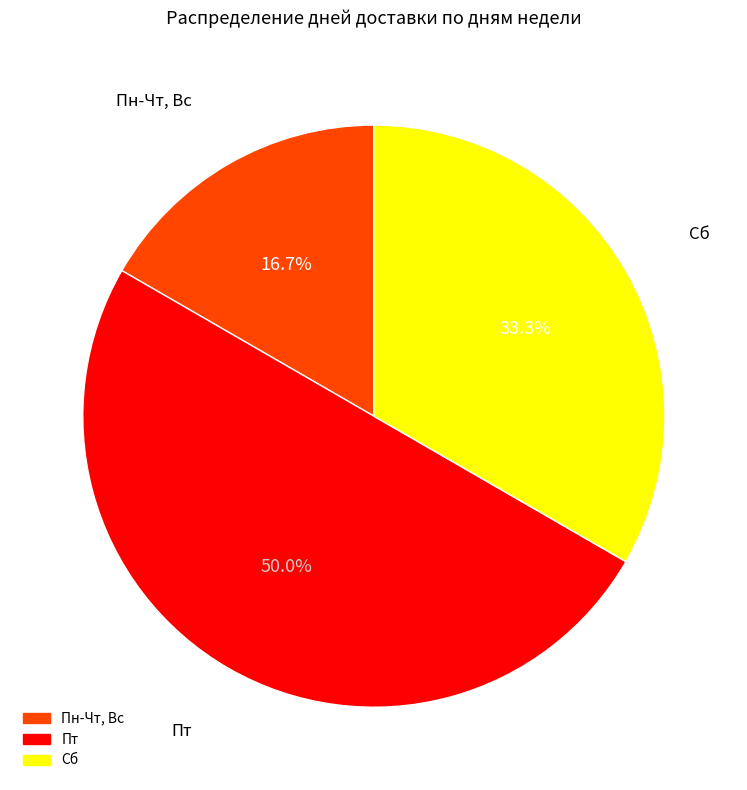

Which slice is the smallest?

Пн-Чт, Вс